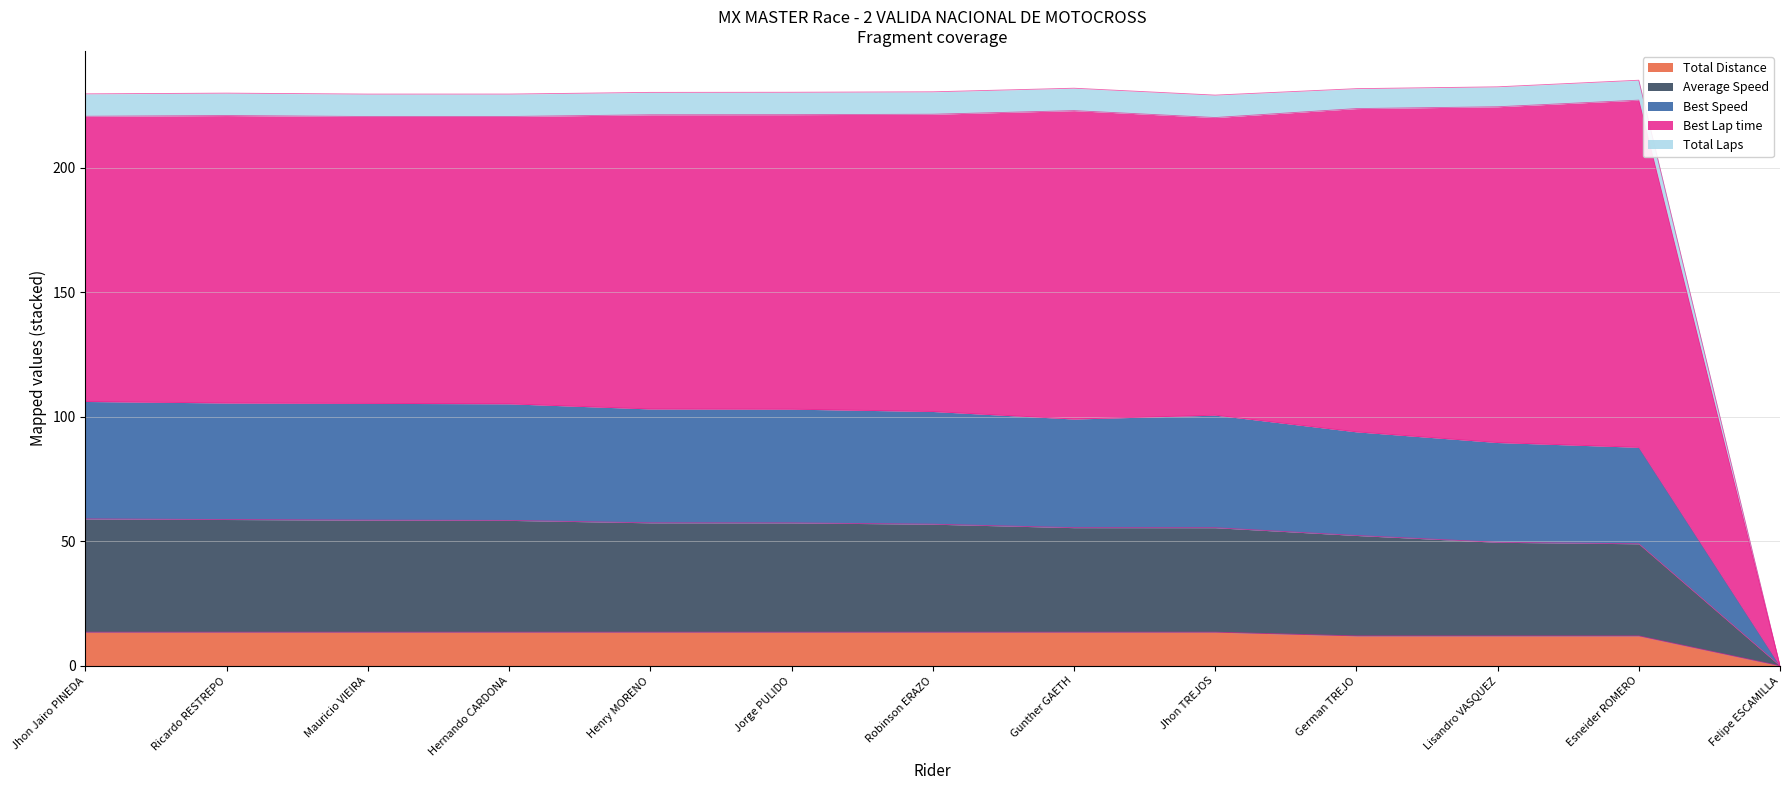

Which category has the lowest value in the Total Distance series?

Felipe ESCAMILLA